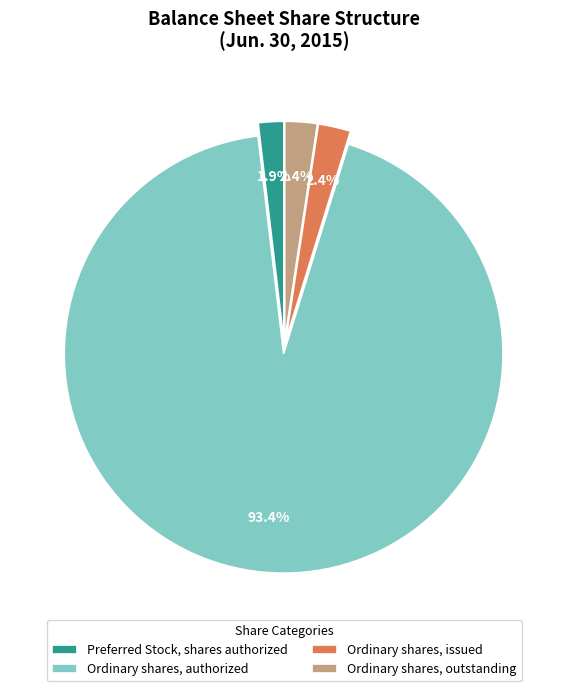

What is the ratio of the value at Ordinary shares, issued to the value at Ordinary shares, outstanding?

1.0